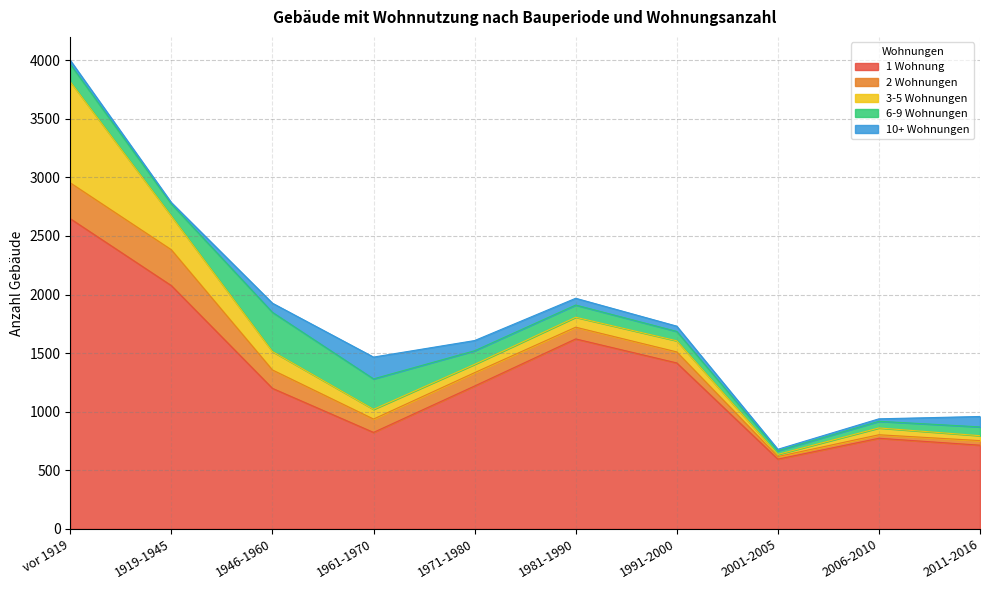

Which has a higher value, 1919-1945 or vor 1919?

vor 1919